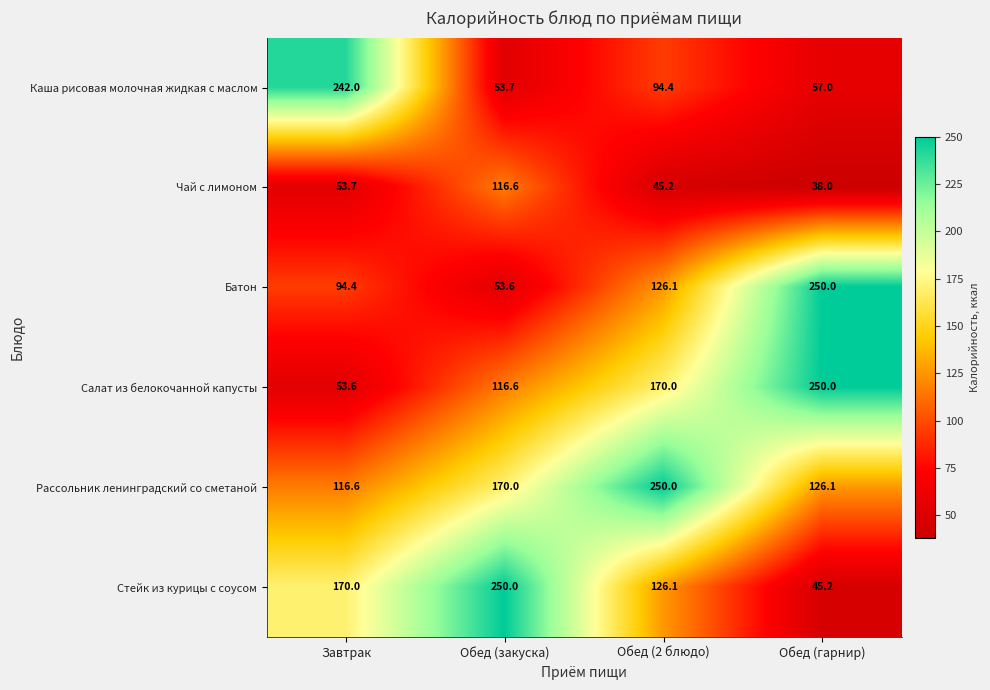

What is the difference between the Салат из белокочанной капусты values at Завтрак and Обед (гарнир)?

196.4